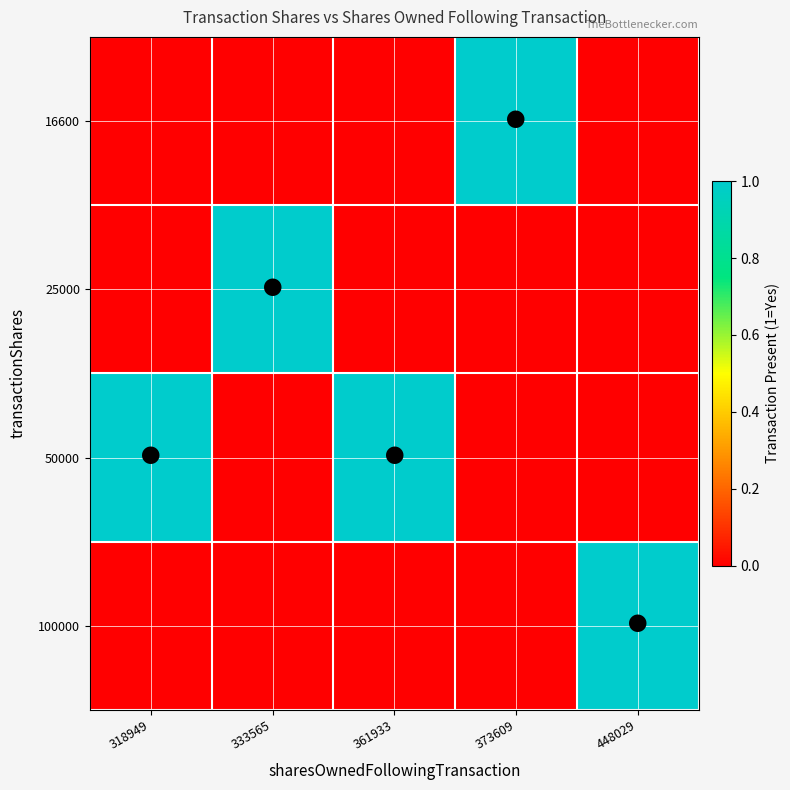

Reading left to right, list all the values displayed in this chart.

16600: 318949=0	333565=0	361933=0	373609=1	448029=0
25000: 318949=0	333565=1	361933=0	373609=0	448029=0
50000: 318949=1	333565=0	361933=1	373609=0	448029=0
100000: 318949=0	333565=0	361933=0	373609=0	448029=1